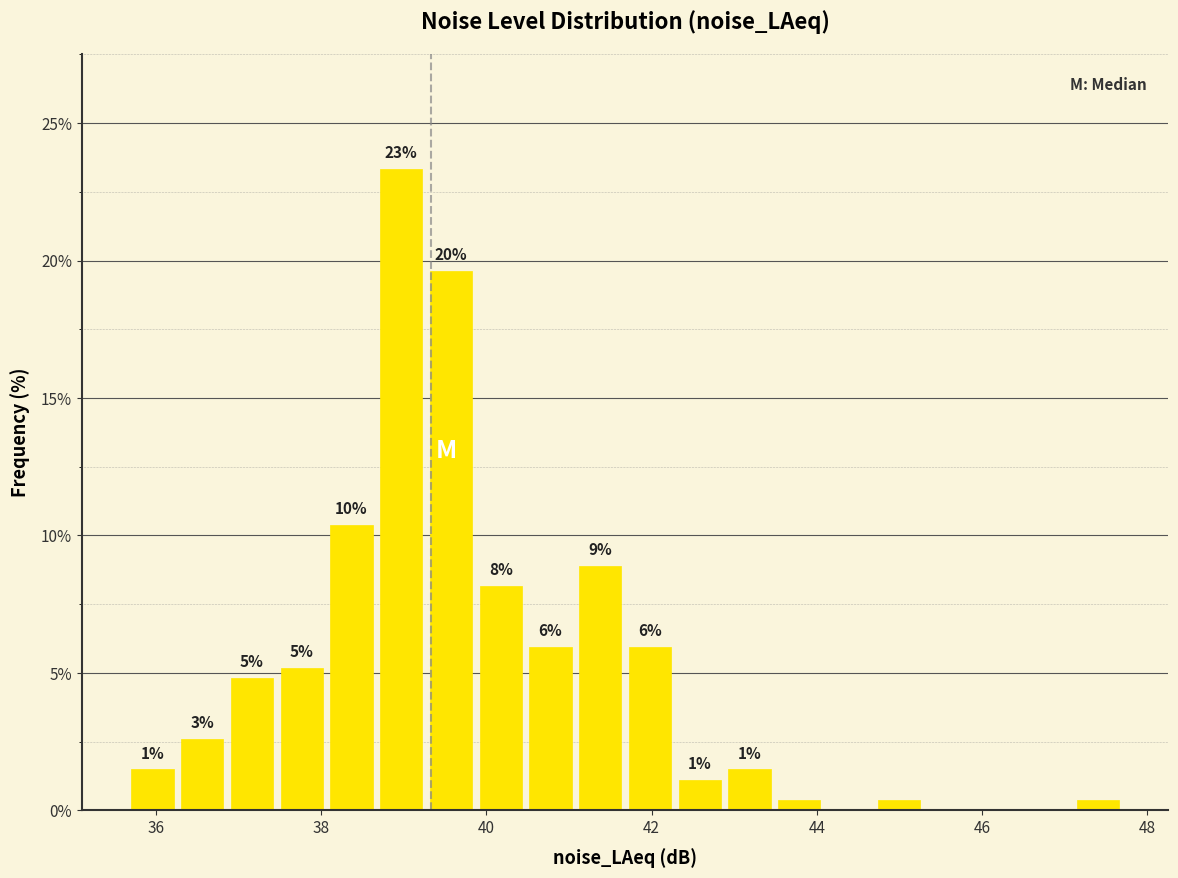

Read against the x-axis, roughly where is the centre of the tallest bar?

39.0